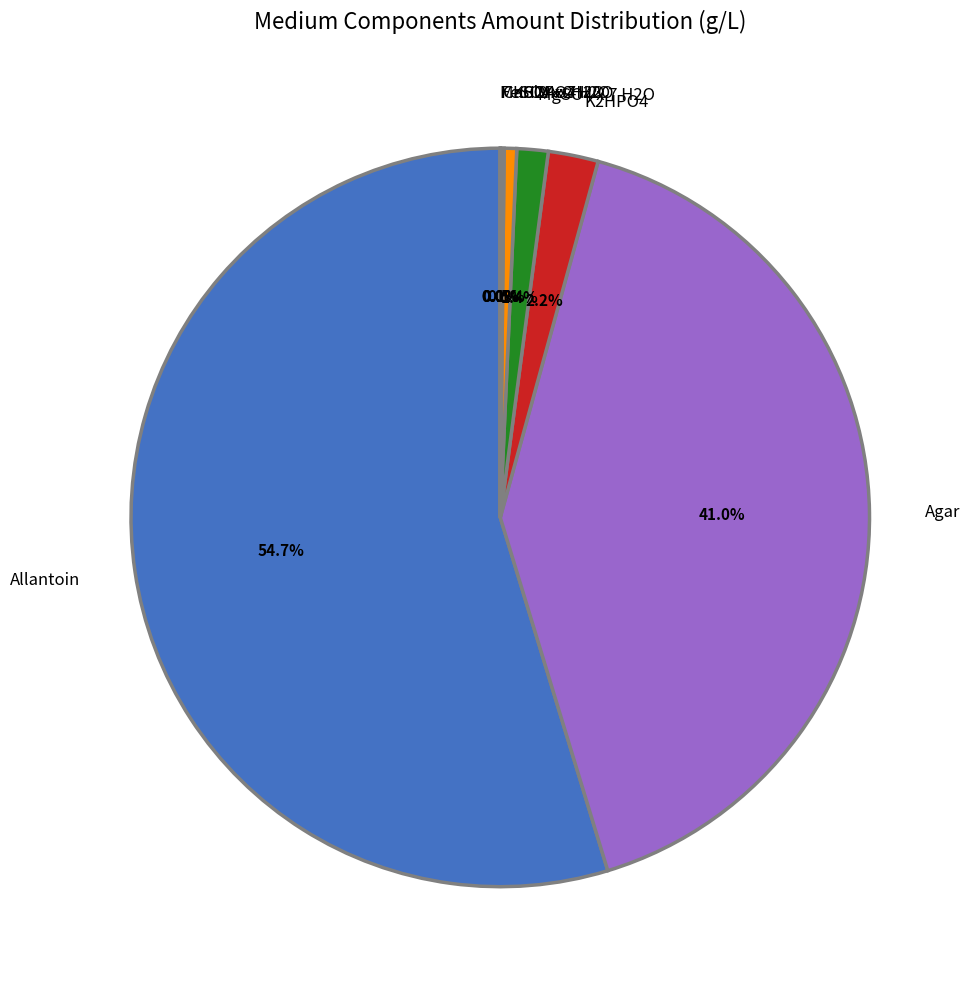

Is there a majority slice in this chart?

Yes